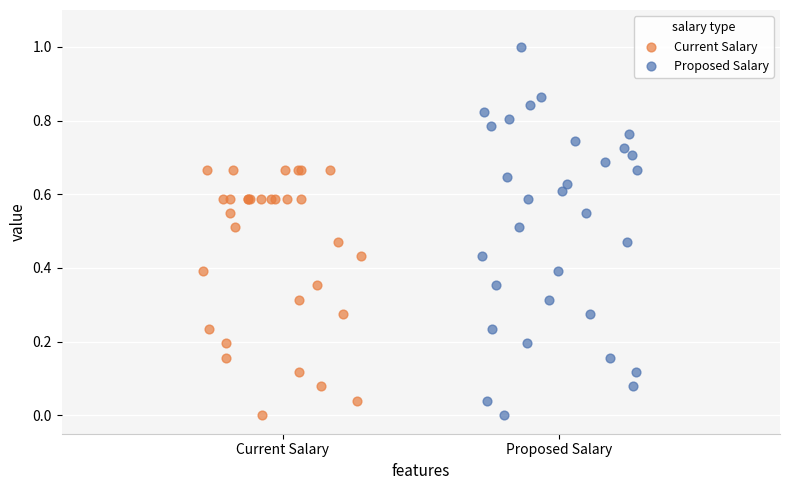

Which series has the widest spread of Y values?

Proposed Salary